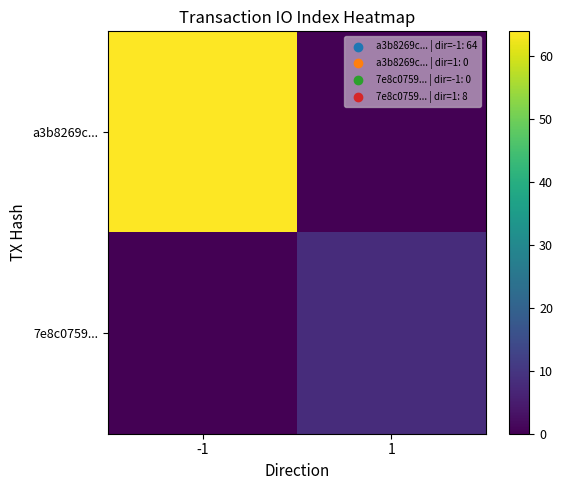

Which has a higher value, -1 or 1?

-1